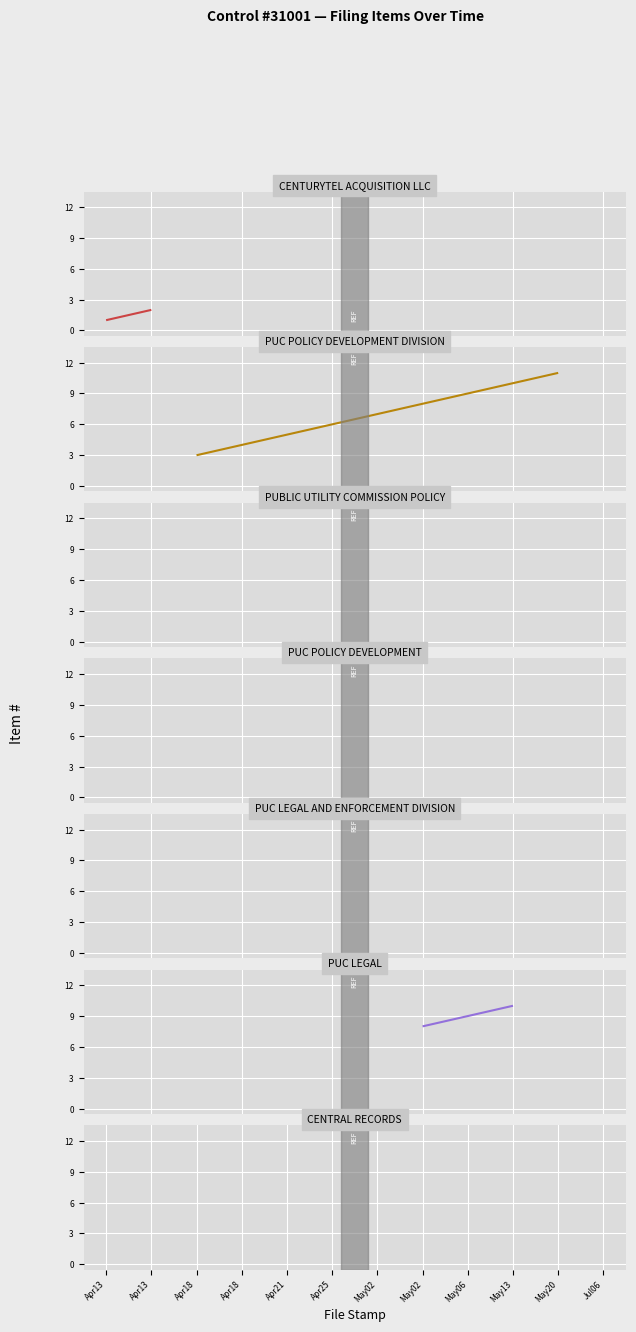

What is the minimum value shown in the chart?

3